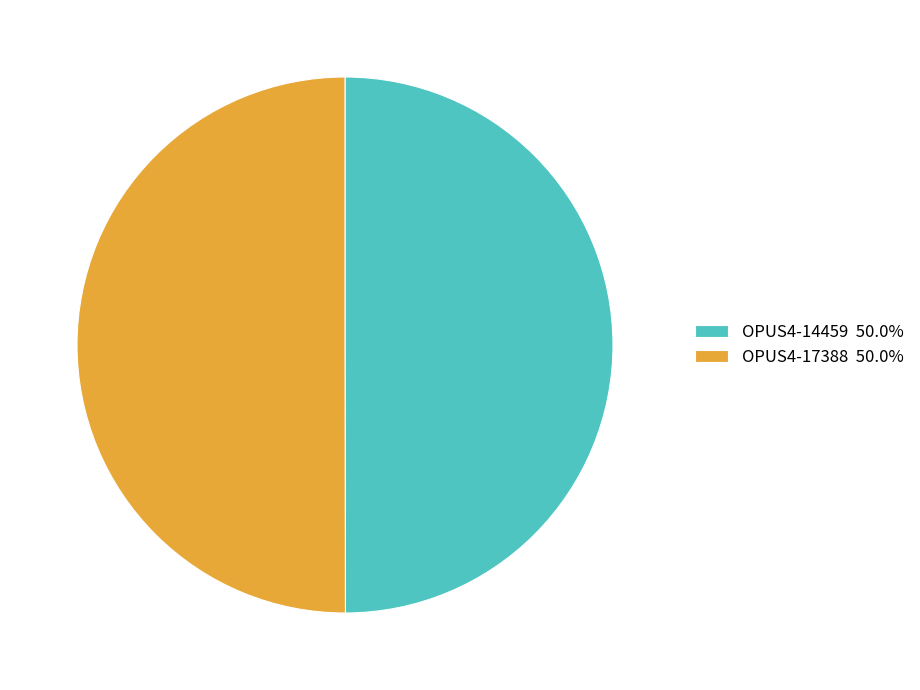

Do OPUS4-14459 50.0% and OPUS4-17388 50.0% together represent more than half of the pie?

Yes